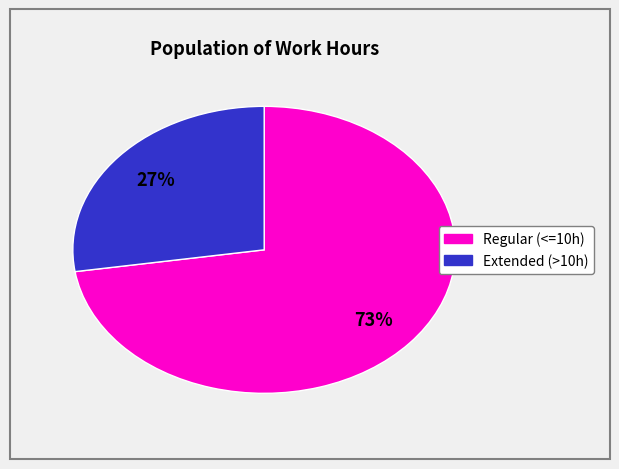

Is there any slice that represents more than half of the pie?

Yes